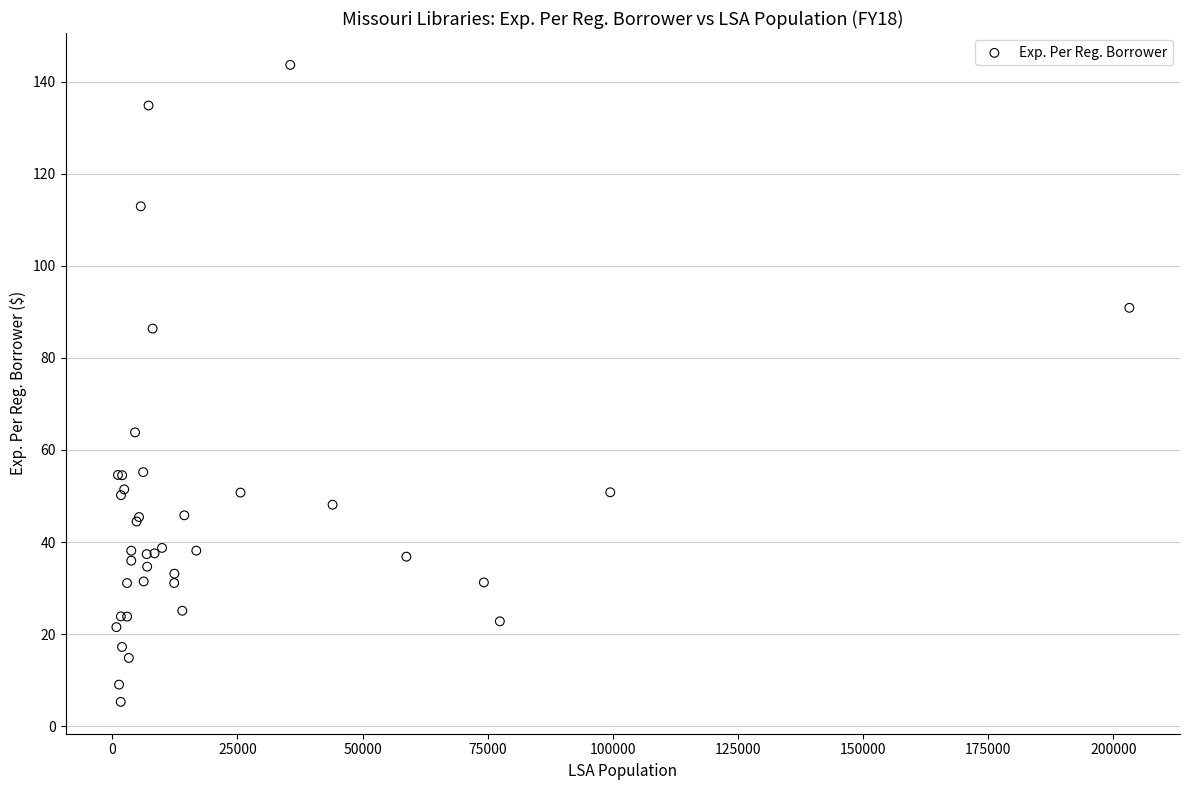

What Y value in the scatter plot is closest to 74?

63.8